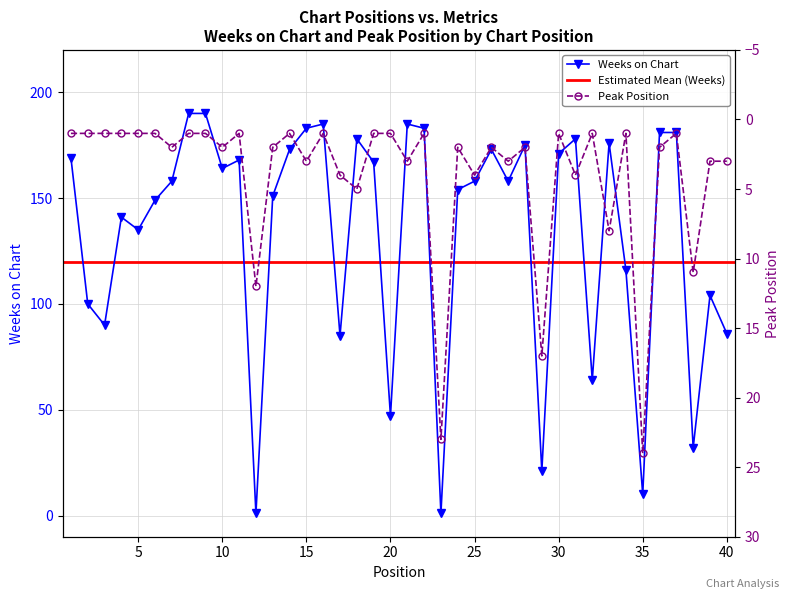

The value of Peak Position at 18 is 1. True or false?

False